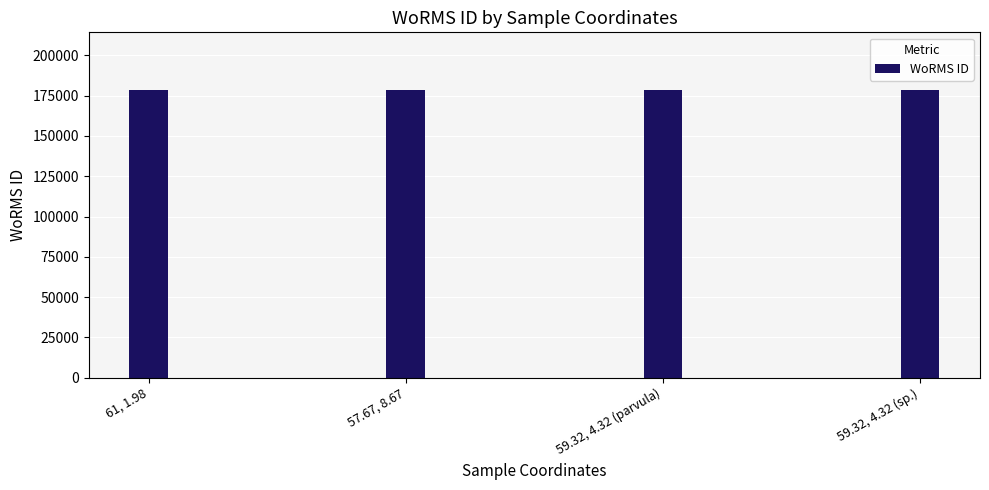

True or false: the data shows 178627 at 59.32, 4.32 (sp.).

True